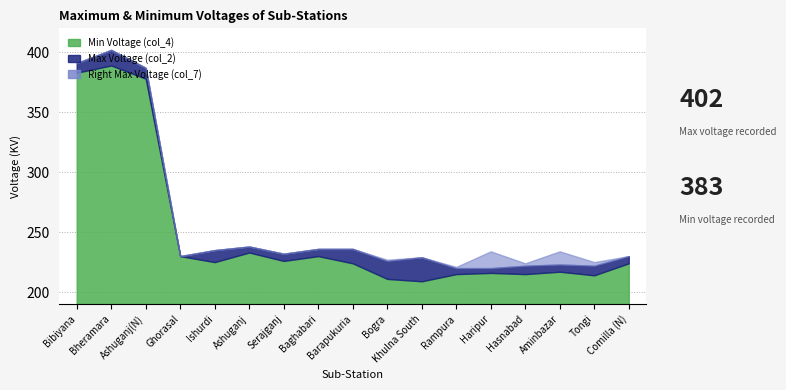

The Min Voltage (col_4) series shows 13 at Bogra. True or false?

False